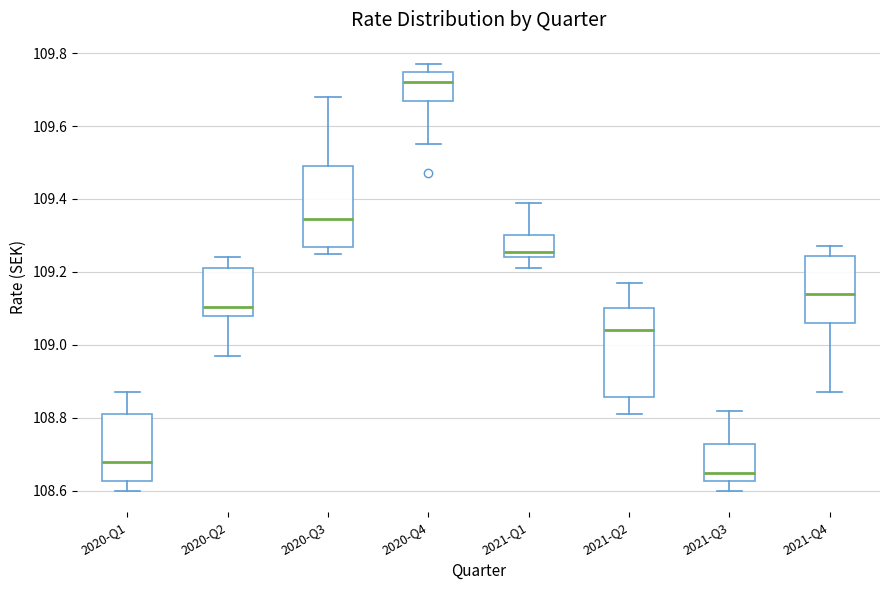

Where is the upper edge of the box for 2021-Q2 on the y-axis? The values are not printed on the chart, so give them approximately, as read against the axis.

109.10